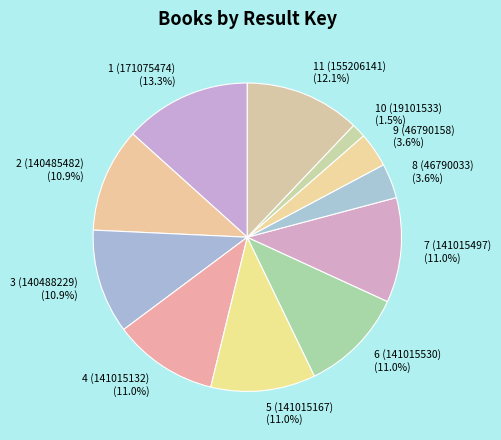

Does any single category account for the majority?

No